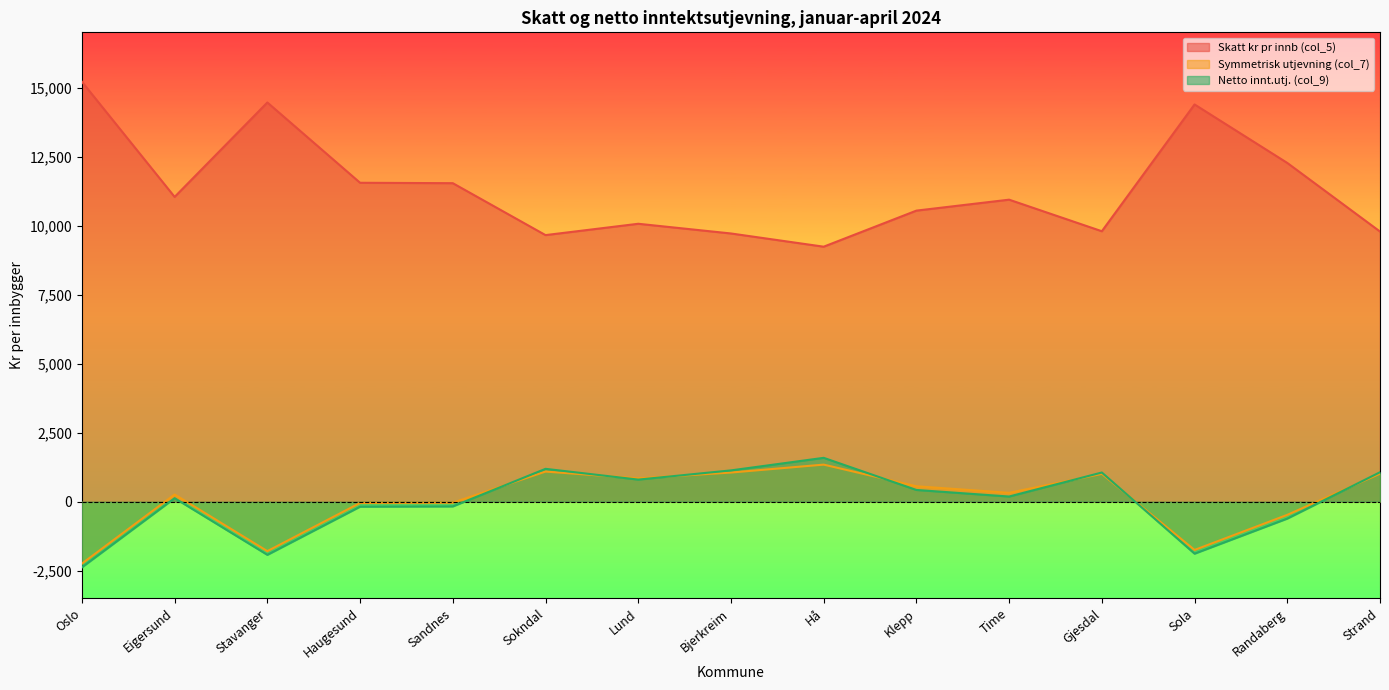

Which category has the lowest value across all series?

Oslo